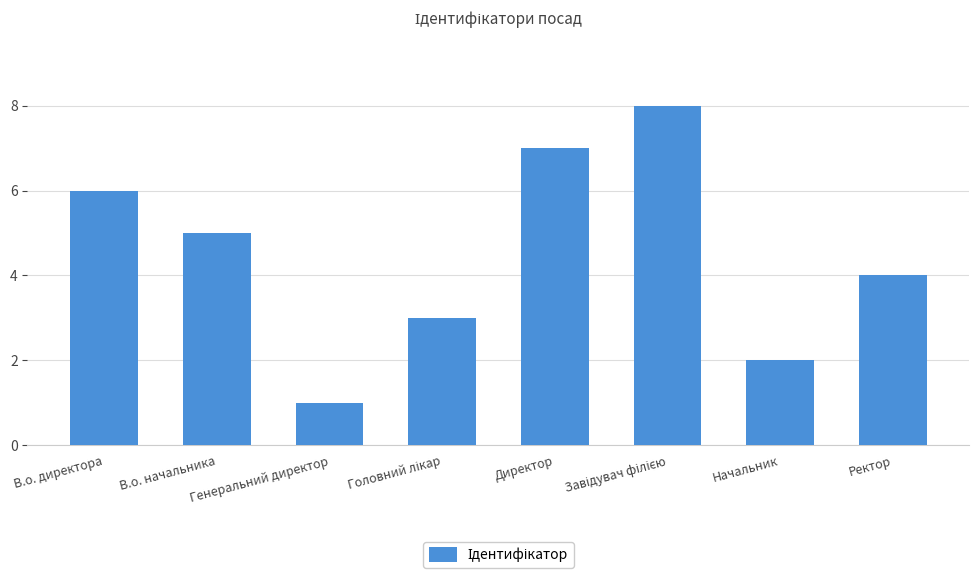

What is the difference between the maximum and second lowest values?

6